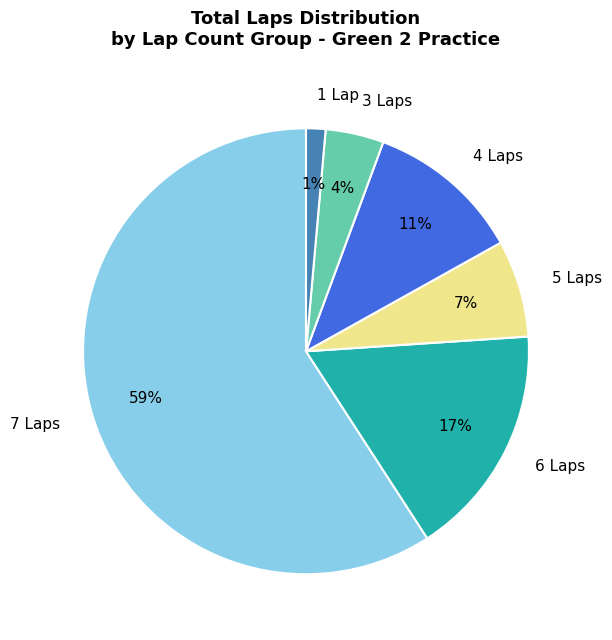

How many slices are in this pie chart?

6